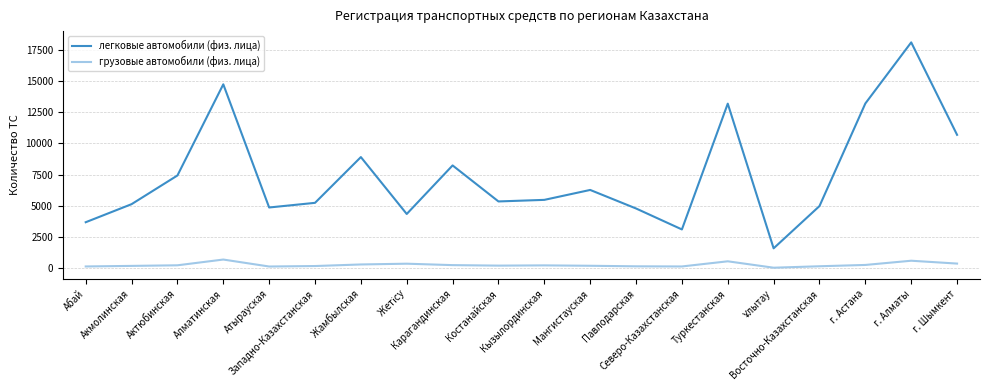

Which series has the widest spread of values?

легковые автомобили (физ. лица)